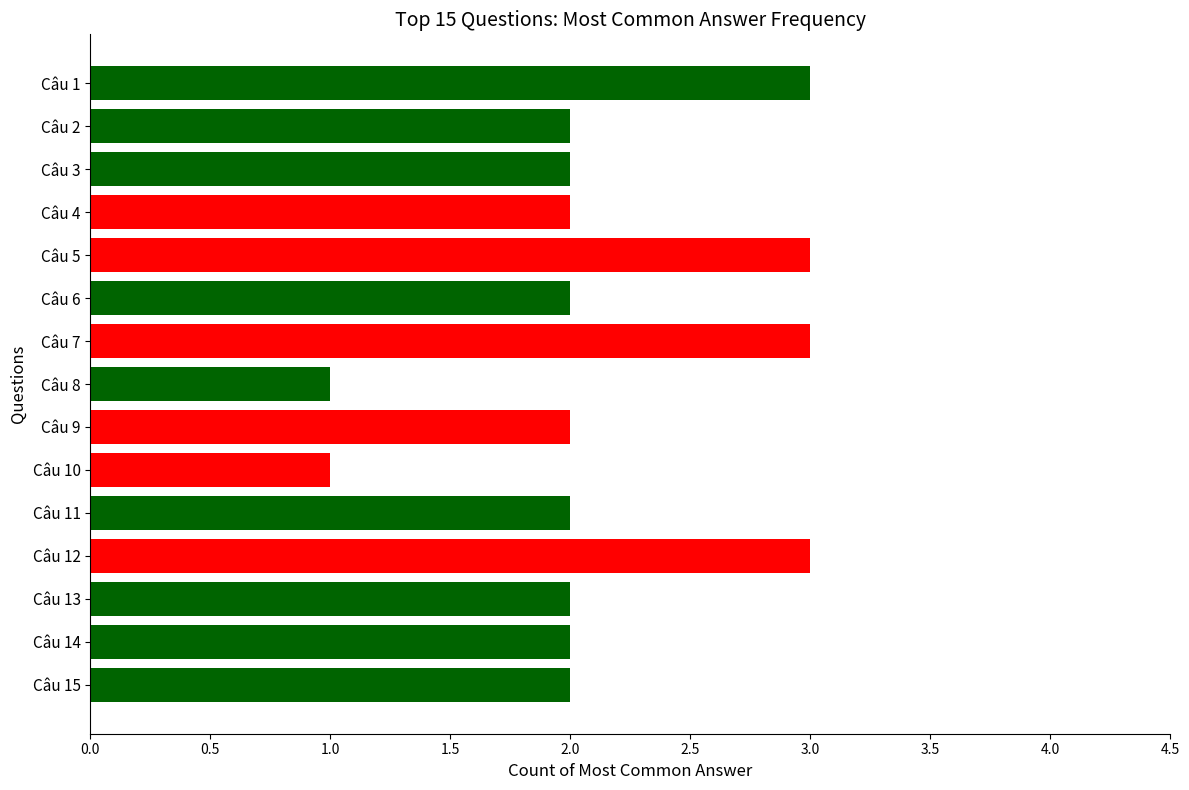

What is the value of the 14th bar from the top?

2